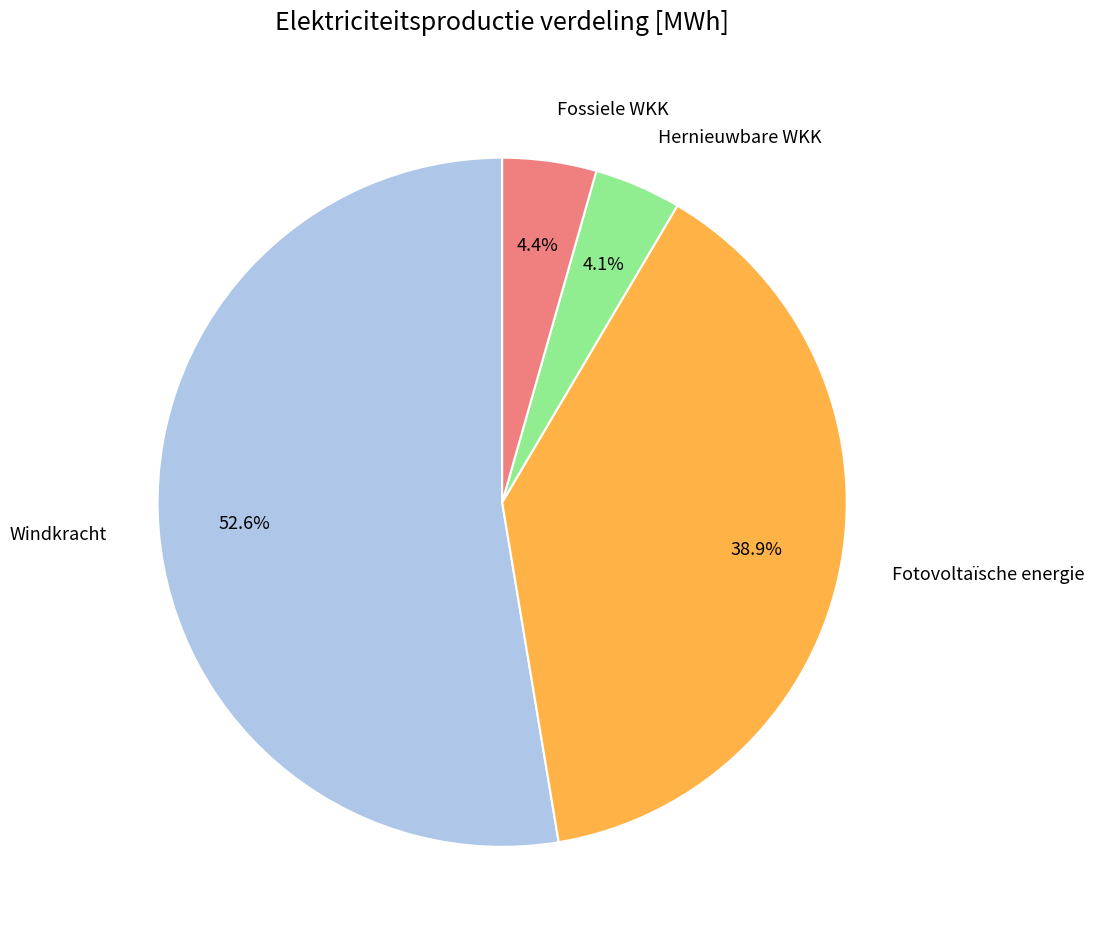

How many slices are in this pie chart?

4